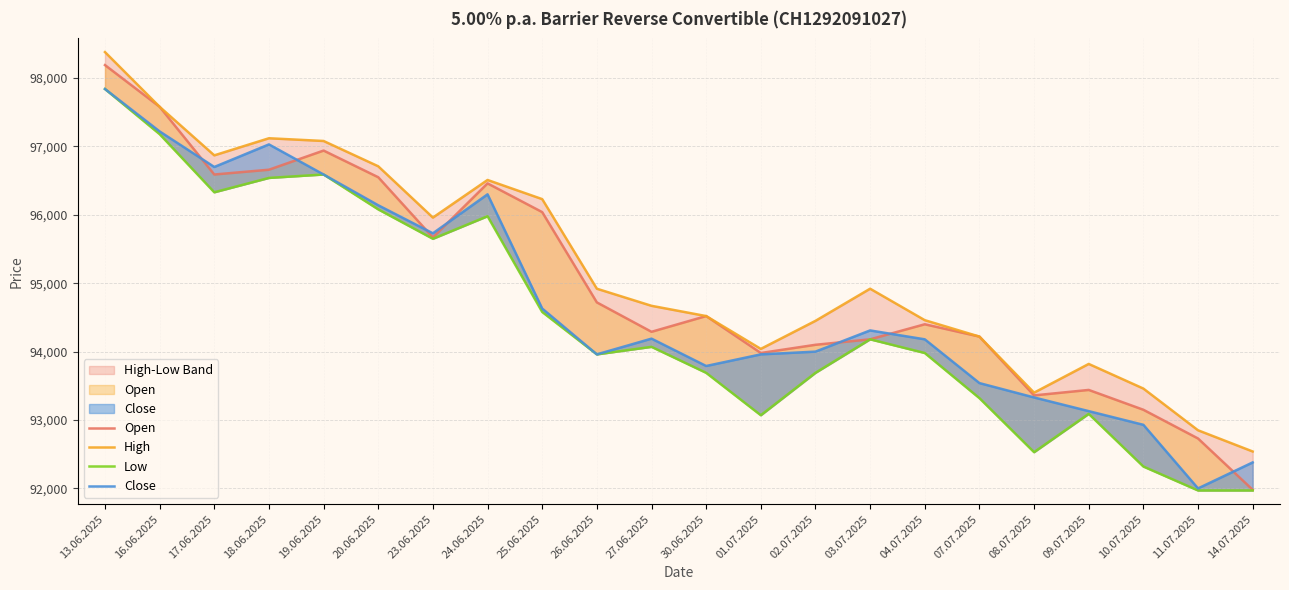

What is the label of the 15th point from the left?

03.07.2025